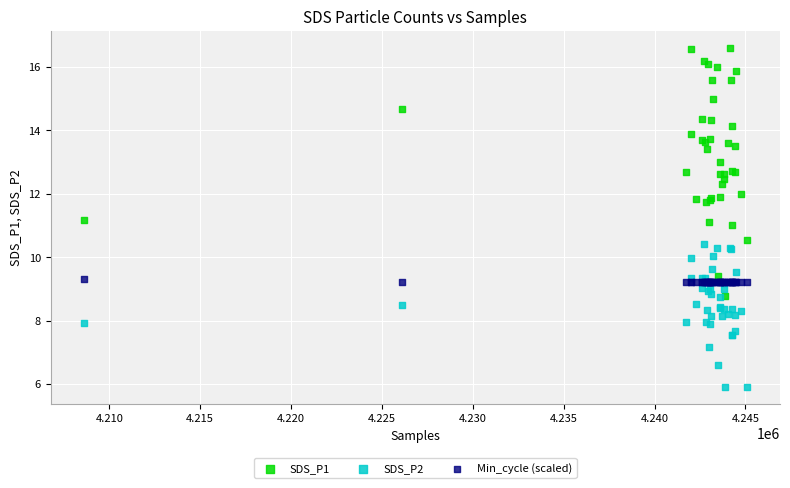

Which series contains the highest Y value?

SDS_P1